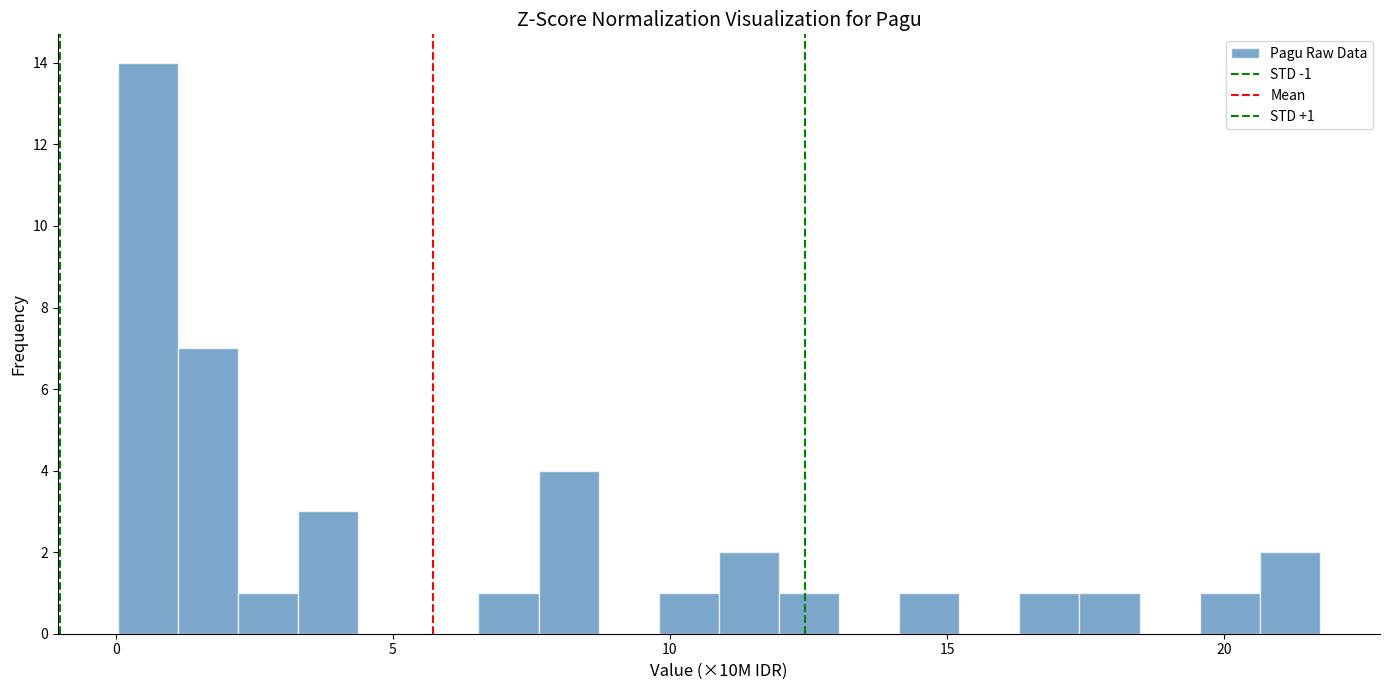

Read against the x-axis, roughly where is the centre of the tallest bar?

0.5